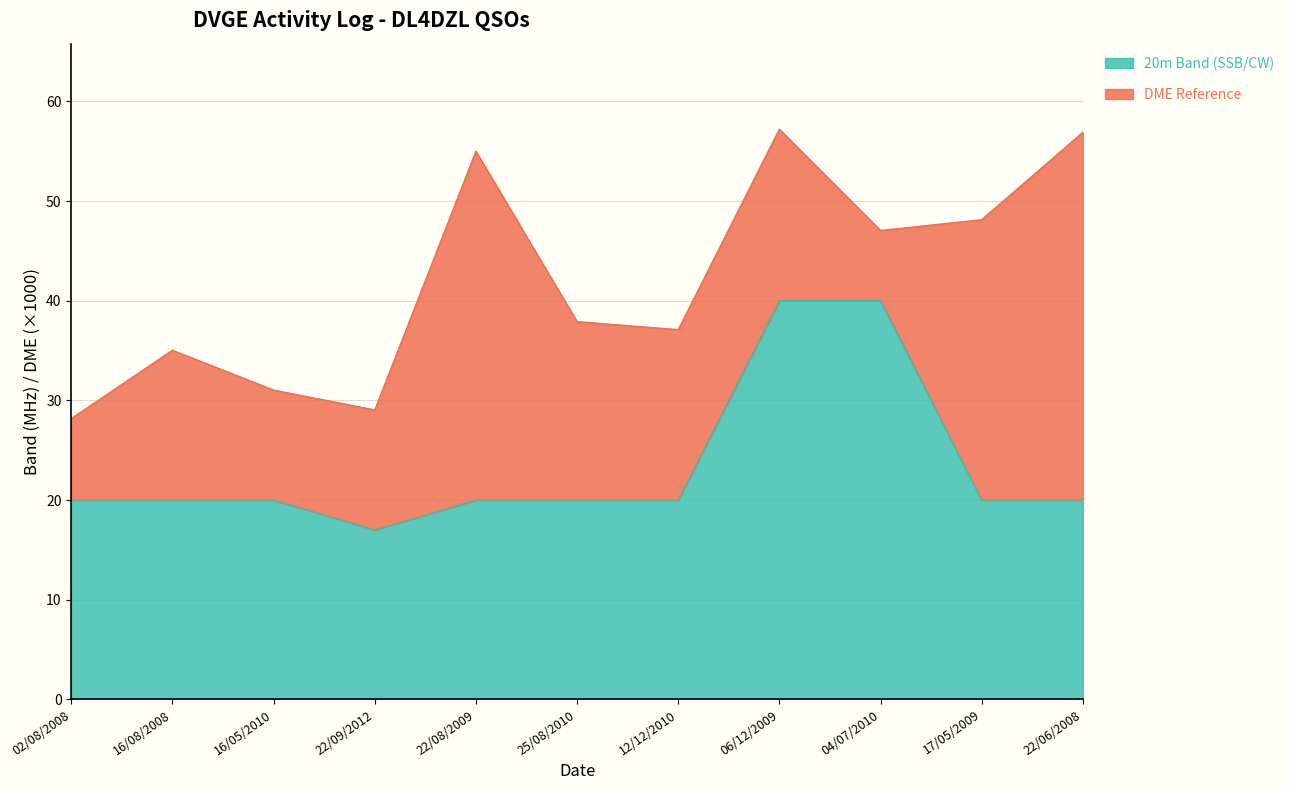

What is the label of the 6th point from the right?

25/08/2010